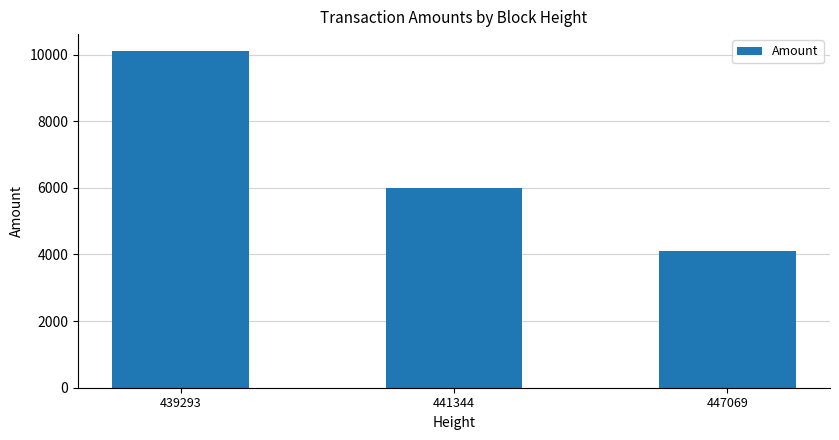

How many series are shown in this chart?

1